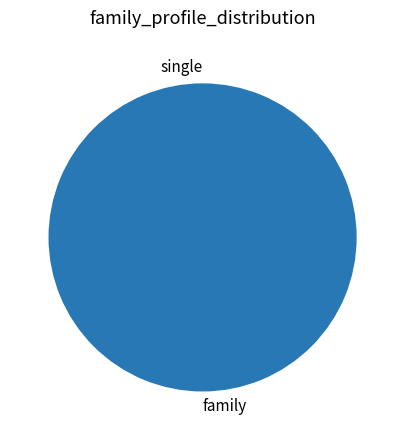

Count the number of slices in the pie.

40